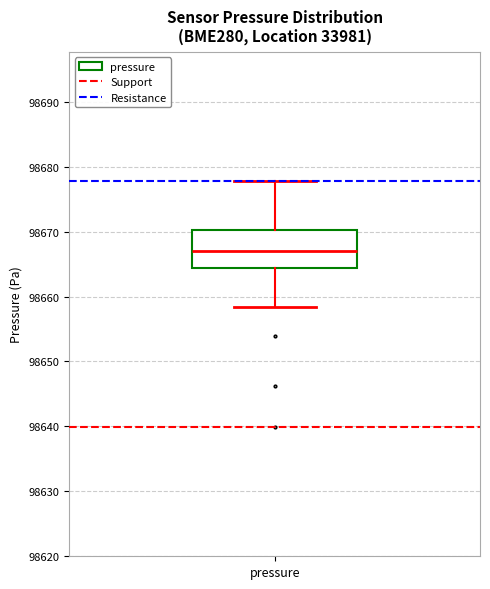

Read this box plot against the y-axis: the position of the median line, the range covered by the box, and the ends of both whiskers. The values are not printed on the chart, so give them approximately, as read against the axis.

median 98667, box 98664 to 98670, whiskers 98658 to 98678